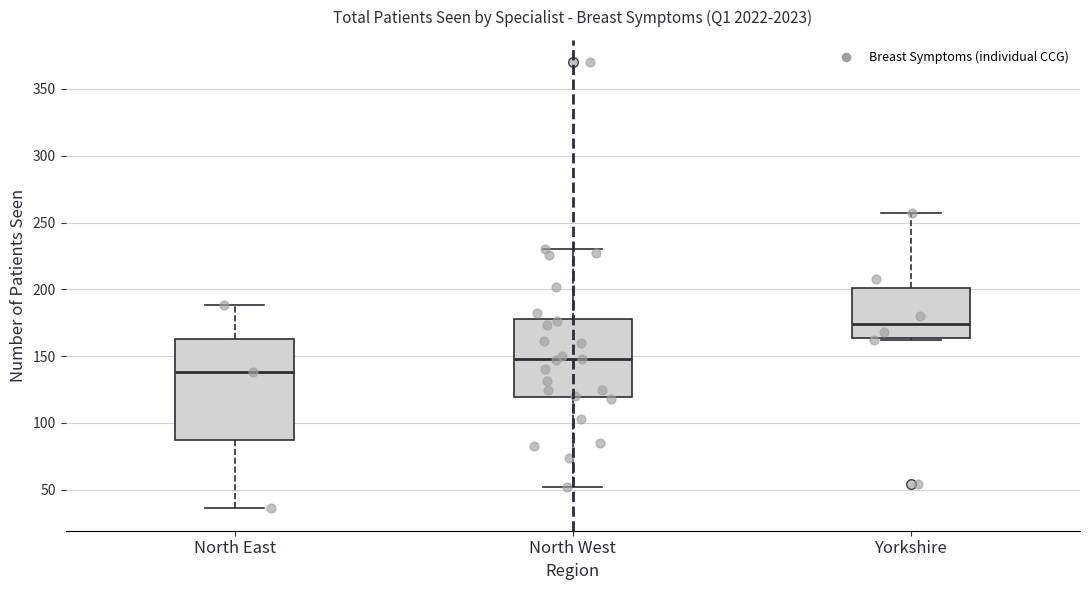

Reading left to right, read every box against the y-axis: the position of its median line, the range the box covers, and the ends of its whiskers. The values are not printed on the chart, so give them approximately, as read against the axis.

North East: median 140, box 85 to 165, whiskers 35 to 190
North West: median 150, box 120 to 180, whiskers 50 to 230
Yorkshire: median 175, box 165 to 200, whiskers 160 to 255